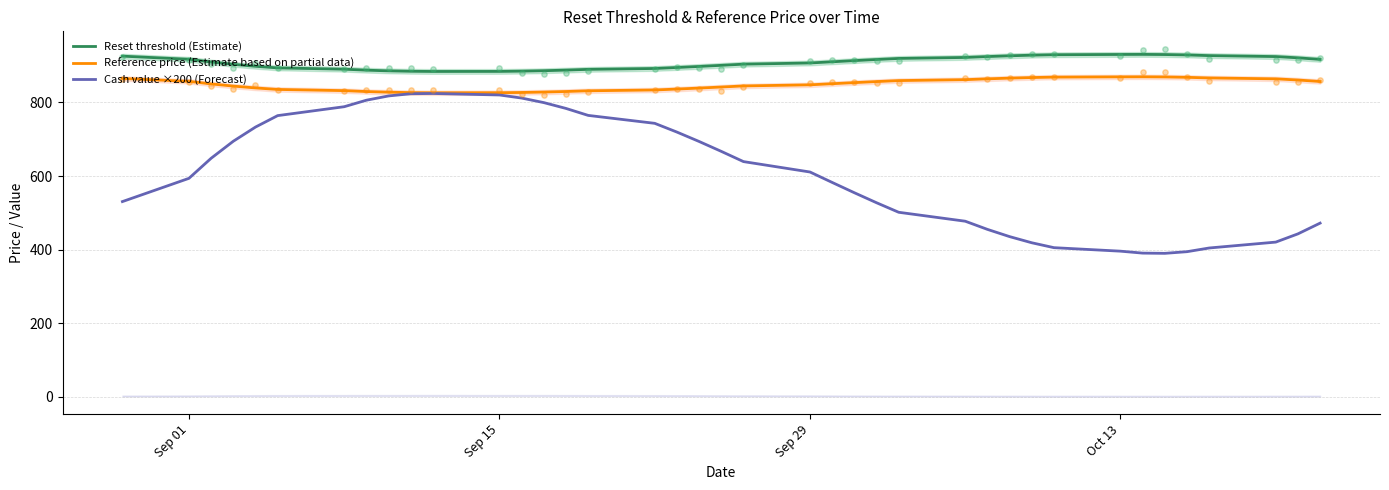

Which series has the largest Y range (max minus min)?

Cash value ×200 (Forecast)